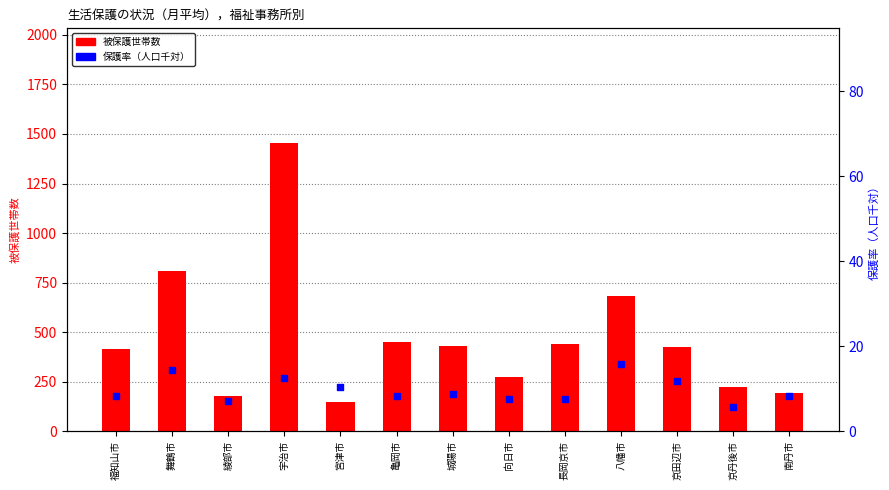

Which series has the largest total across all categories?

被保護世帯数